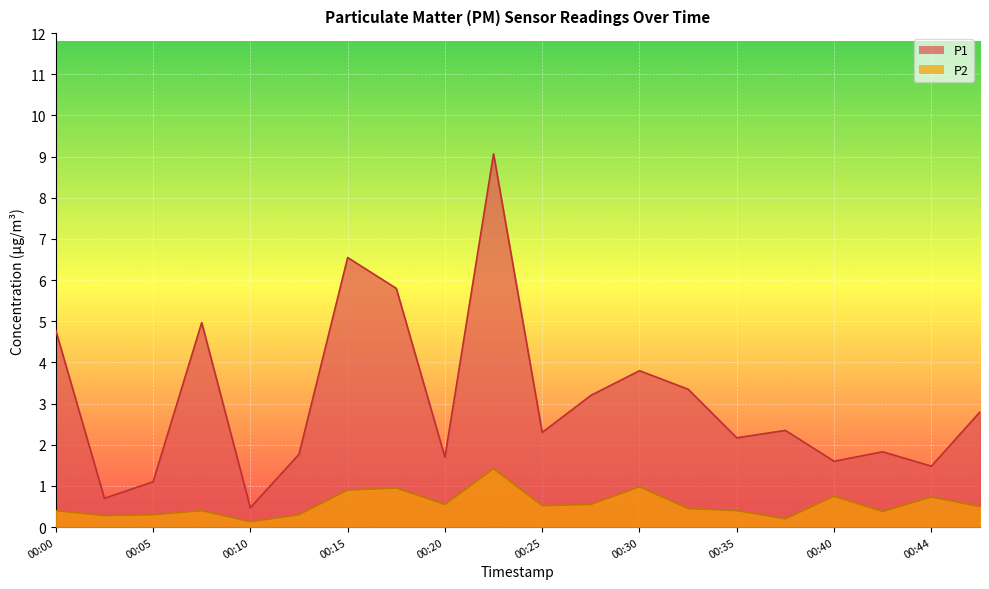

True or false: P2 and P1 cross at least once.

False